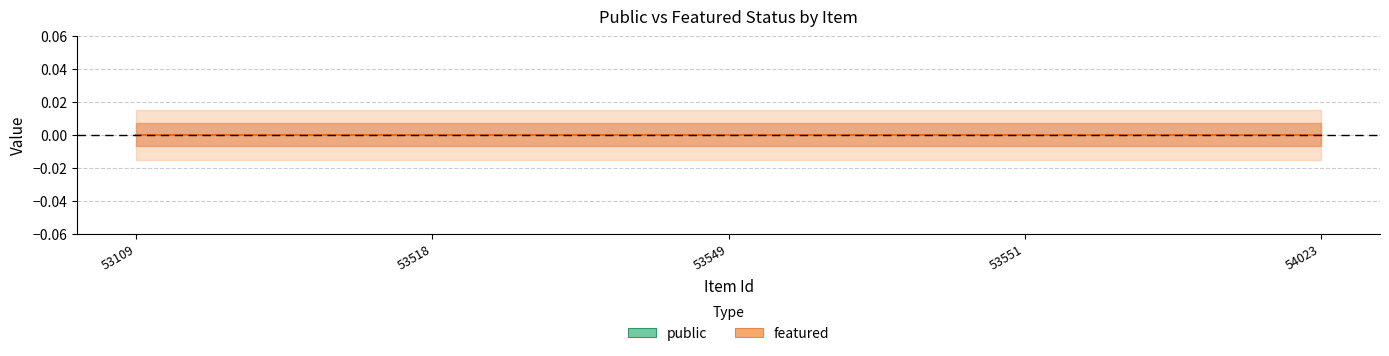

At which label is public closest to 1?

53109